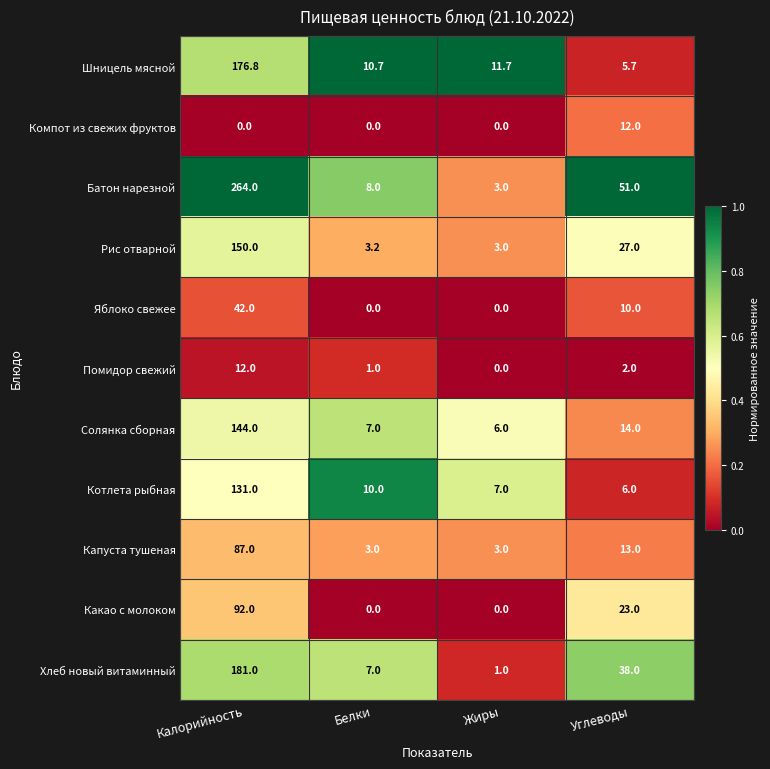

The value of Хлеб новый витаминный at Калорийность is 181.0. True or false?

True